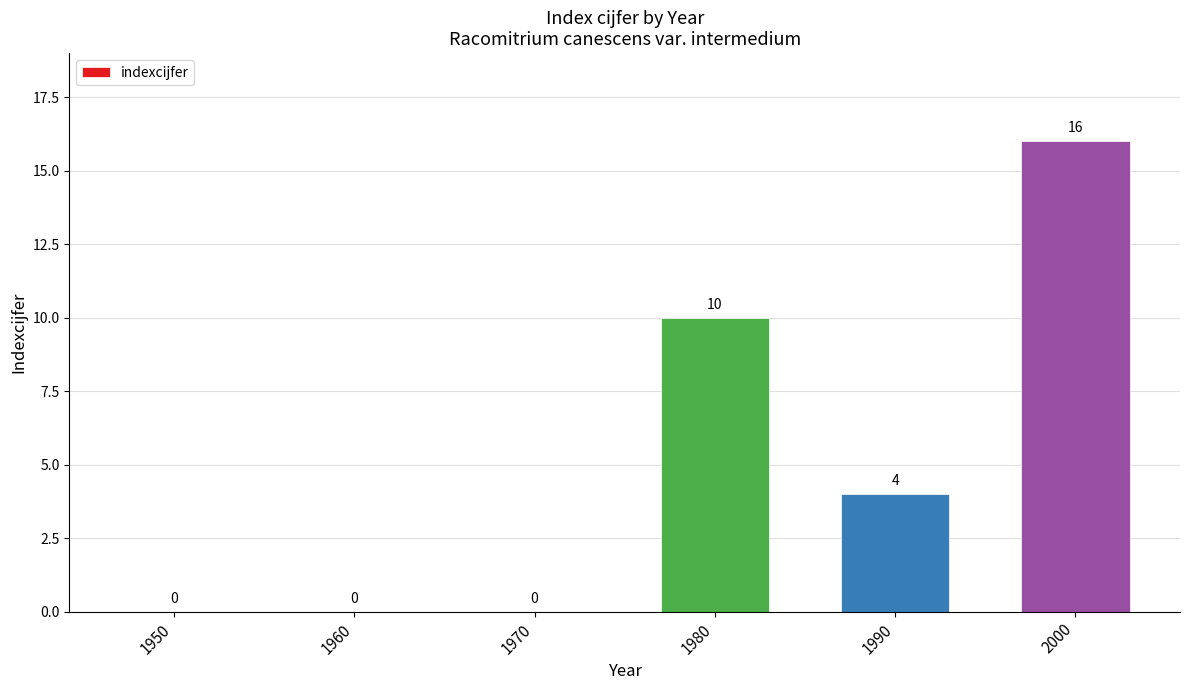

Which has a higher value, 1950 or 2000?

2000